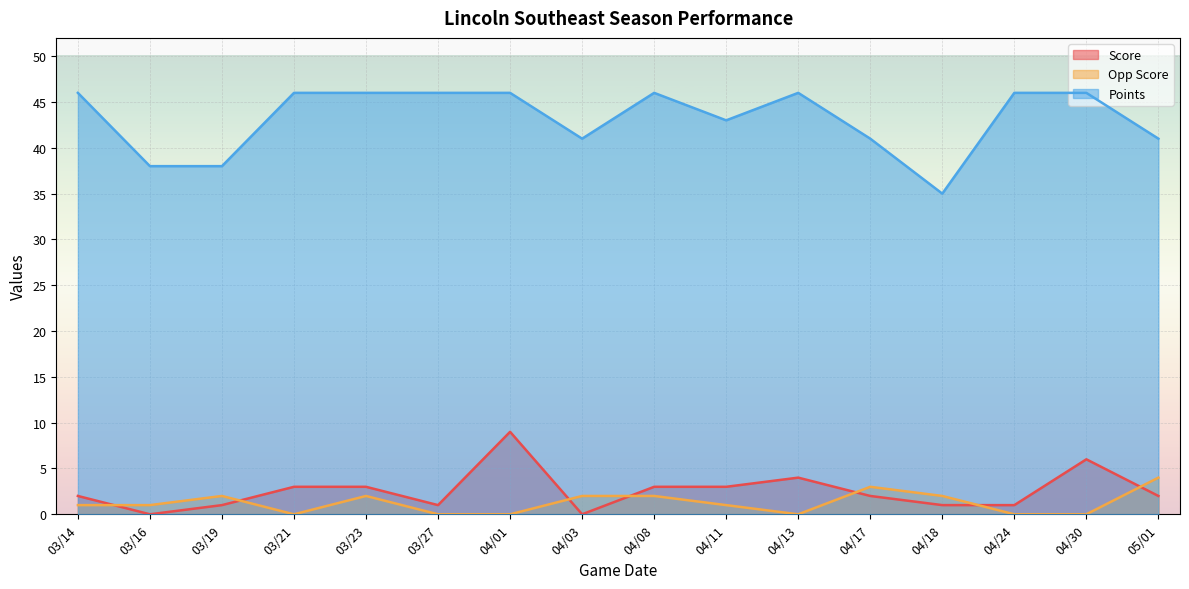

At which category does Score reach its first local peak?

04/01